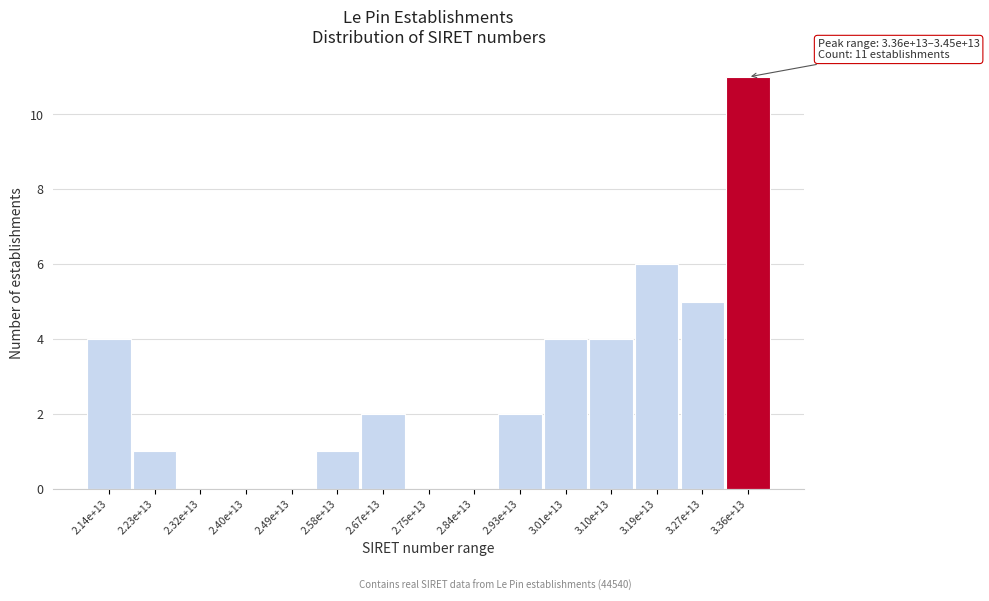

Reading left to right, transcribe all the data shown in this chart.

2.14e+13=4	2.23e+13=1	2.32e+13=0	2.40e+13=0	2.49e+13=0	2.58e+13=1	2.67e+13=2	2.75e+13=0	2.84e+13=0	2.93e+13=2	3.01e+13=4	3.10e+13=4	3.19e+13=6	3.27e+13=5	3.36e+13=11